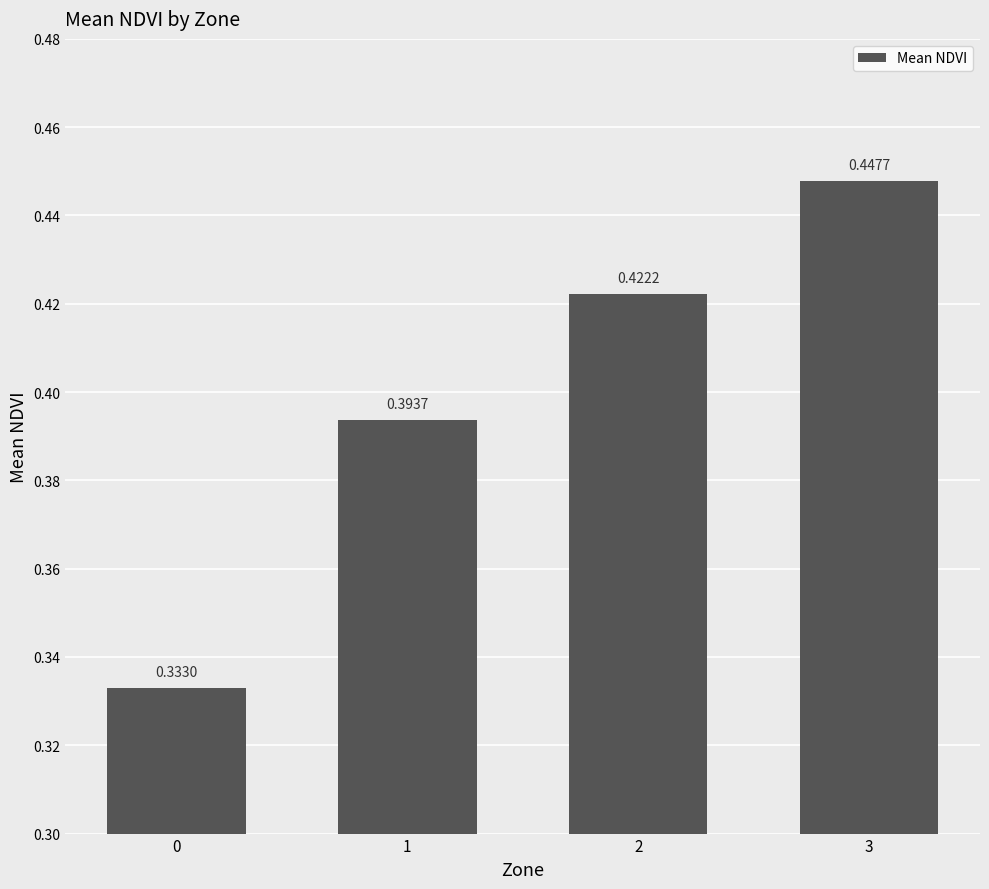

Count the values in the range 0 to 1.

4